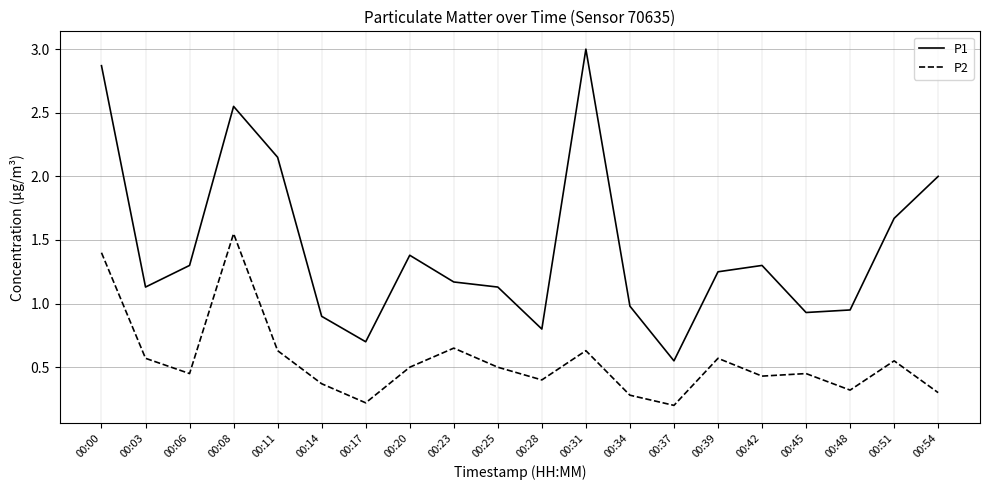

Which series has the widest spread of values?

P1